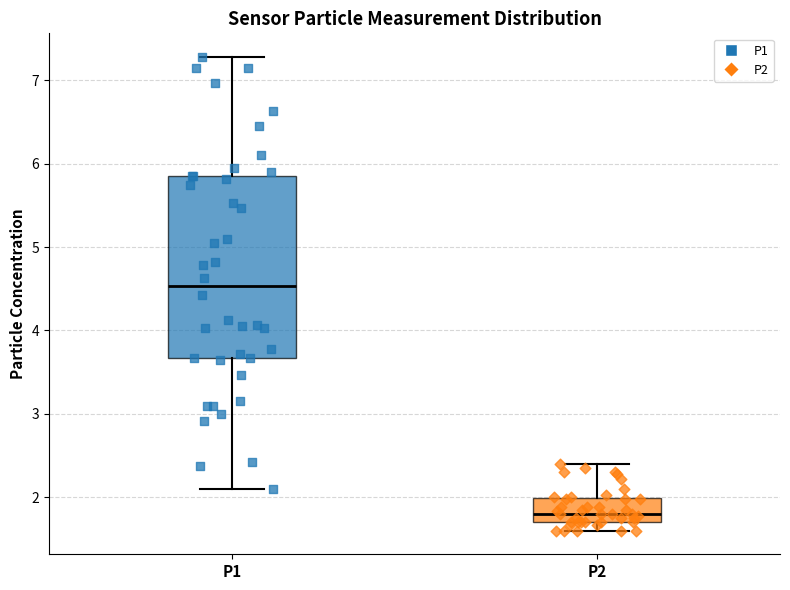

Reading left to right, transcribe this box plot: for each box, give where its median line is, the range the box spans, and where its two whiskers end, as read against the y-axis. The values are not printed on the chart, so give them approximately, as read against the axis.

P1: median 4.5, box 3.7 to 5.9, whiskers 2.1 to 7.3
P2: median 1.8, box 1.7 to 2.0, whiskers 1.6 to 2.4